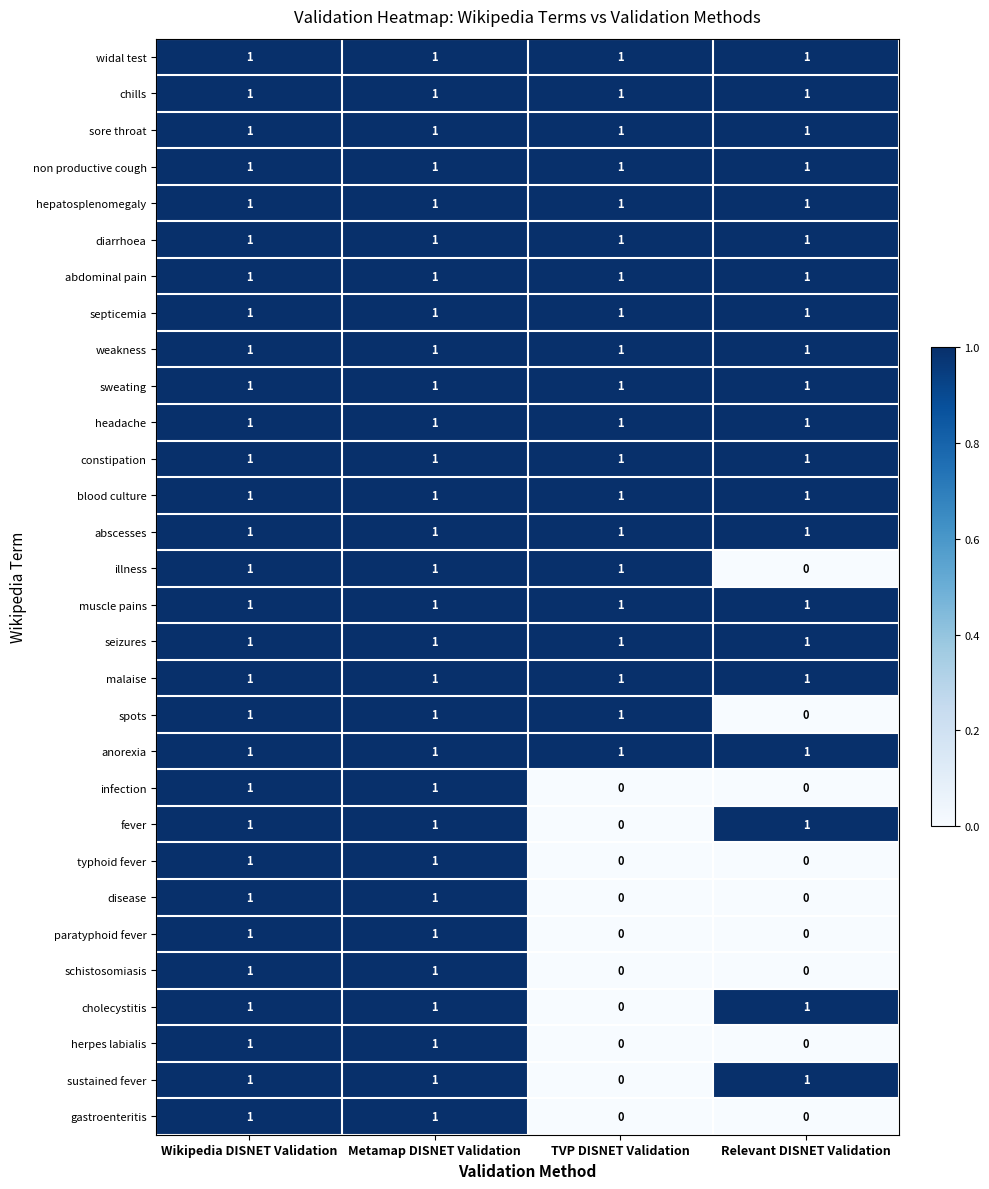

How many data points does each series have?

4